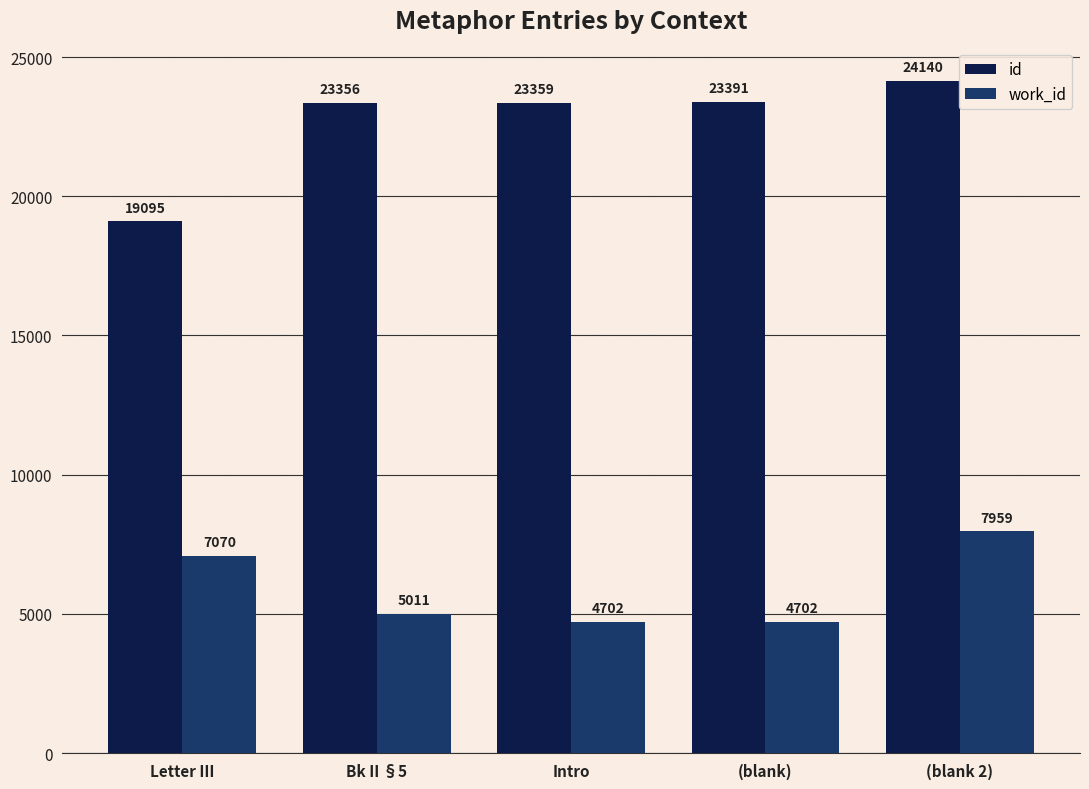

Rank the series by their average value, from lowest to highest.

work_id, id